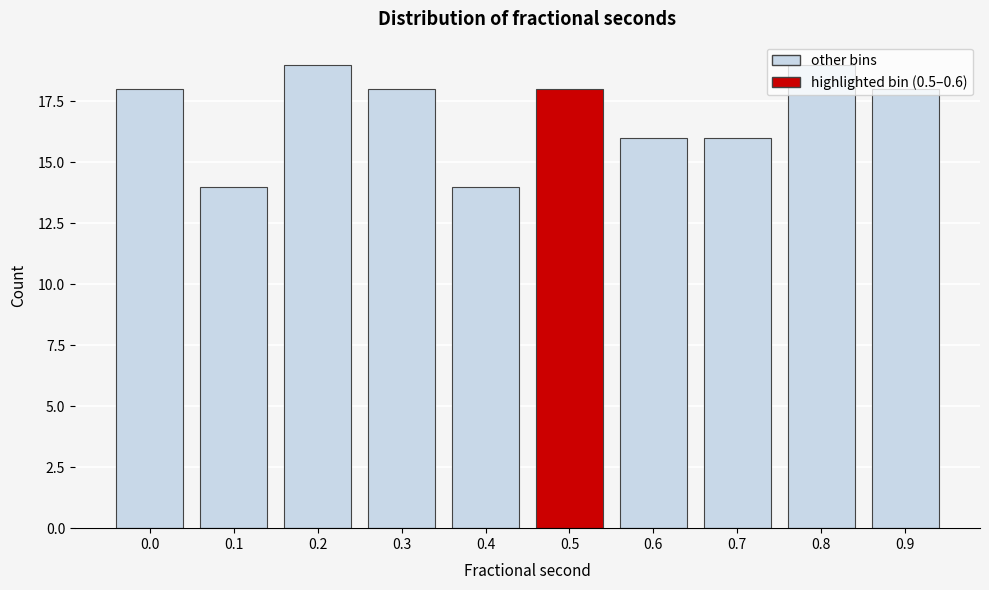

What is the difference between the maximum and second lowest values?

5